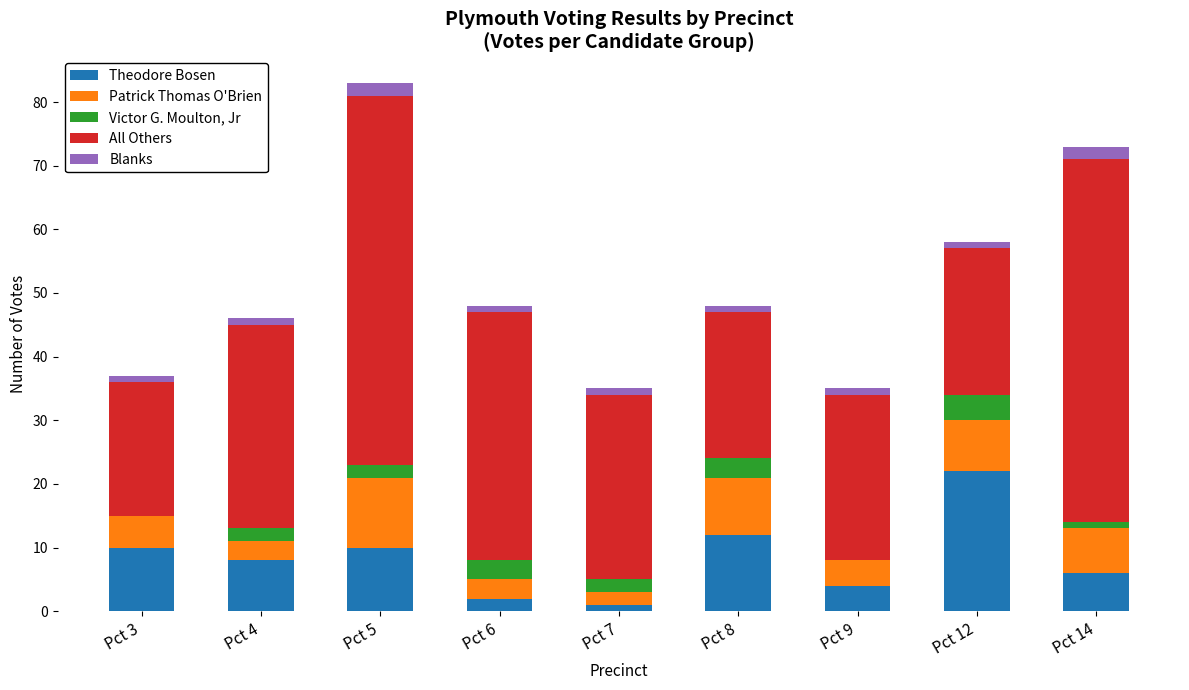

True or false: Theodore Bosen has a value of 22 at Pct 12.

True